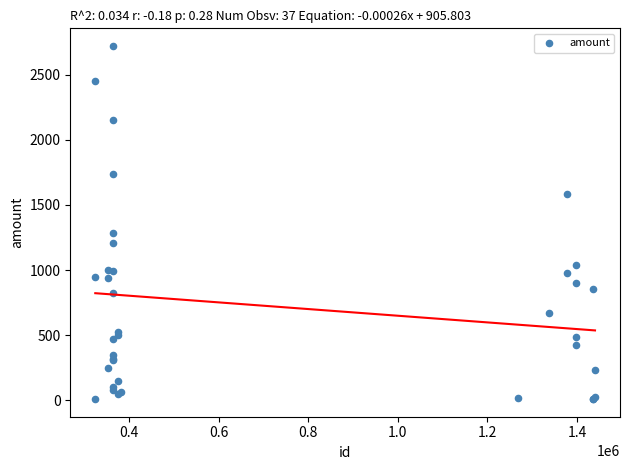

What Y value in the scatter plot is closest to 1364?

1284.0